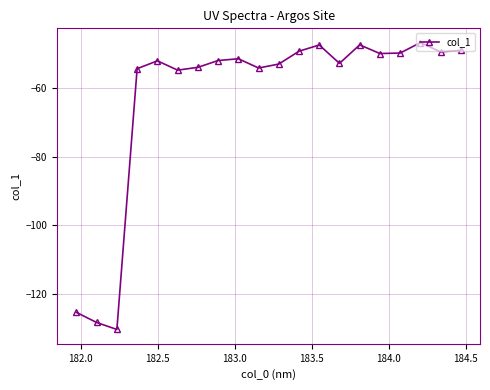

What is the value of the 18th point from the left?

-46.7